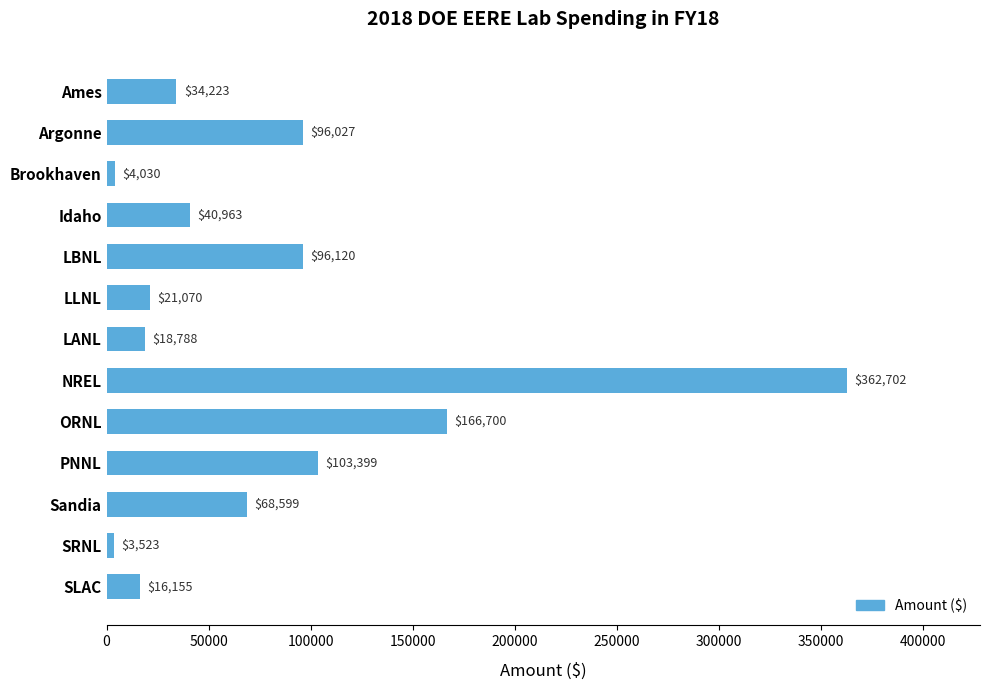

Approximately how many times larger is the value at LANL compared to SRNL?

5.3